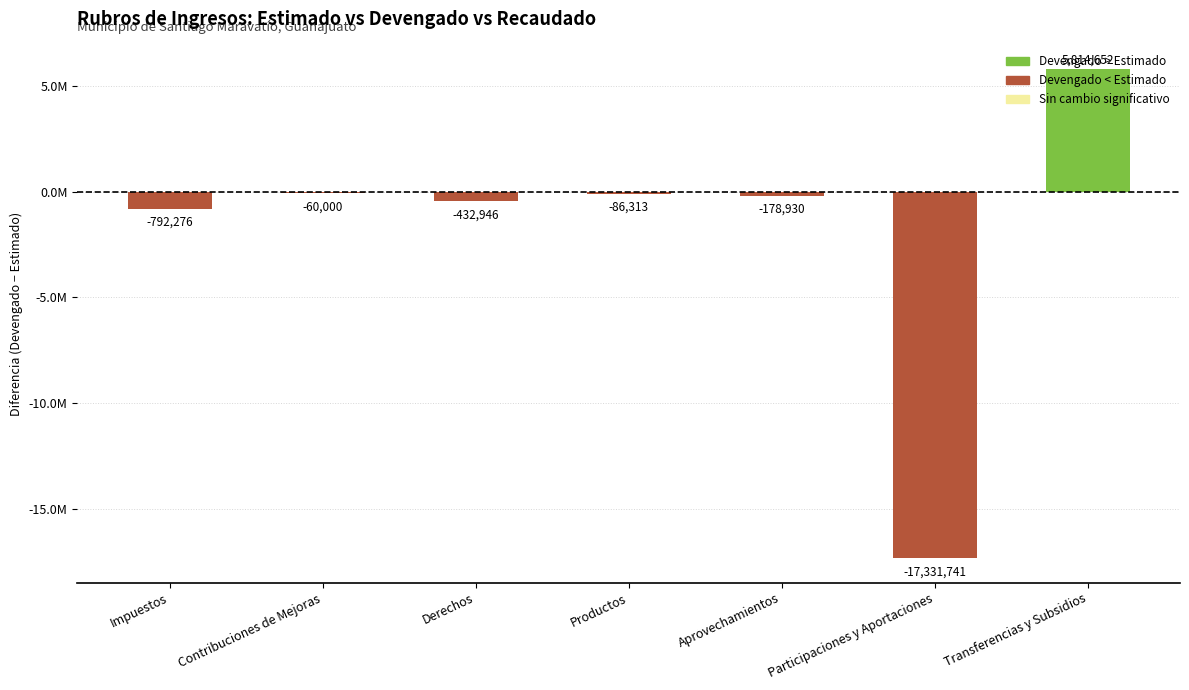

How many values are below -178930?

4